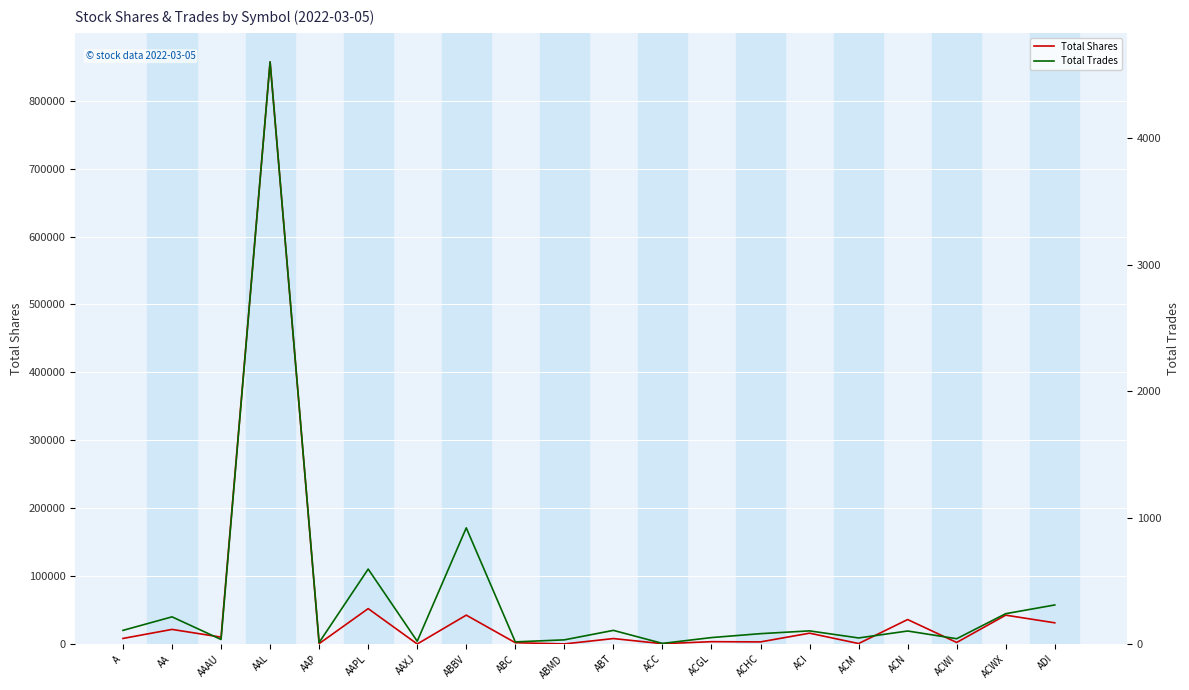

True or false: Total Shares and Total Trades cross at least once.

False